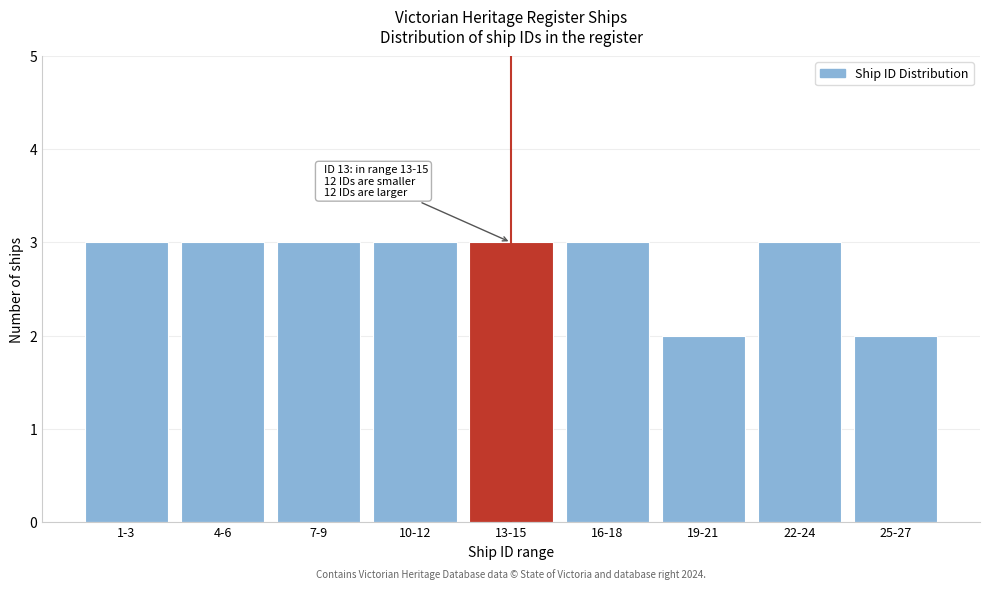

Reading left to right, what are all the values shown in this chart?

1-3=3	4-6=3	7-9=3	10-12=3	13-15=3	16-18=3	19-21=2	22-24=3	25-27=2